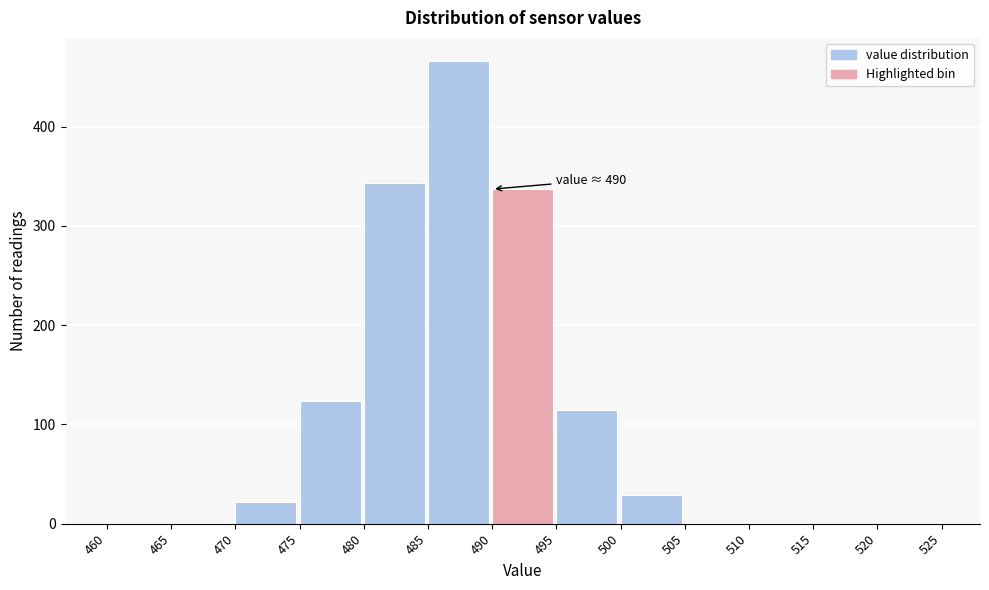

Over which range of the x-axis is the bar tallest?

485 to 490